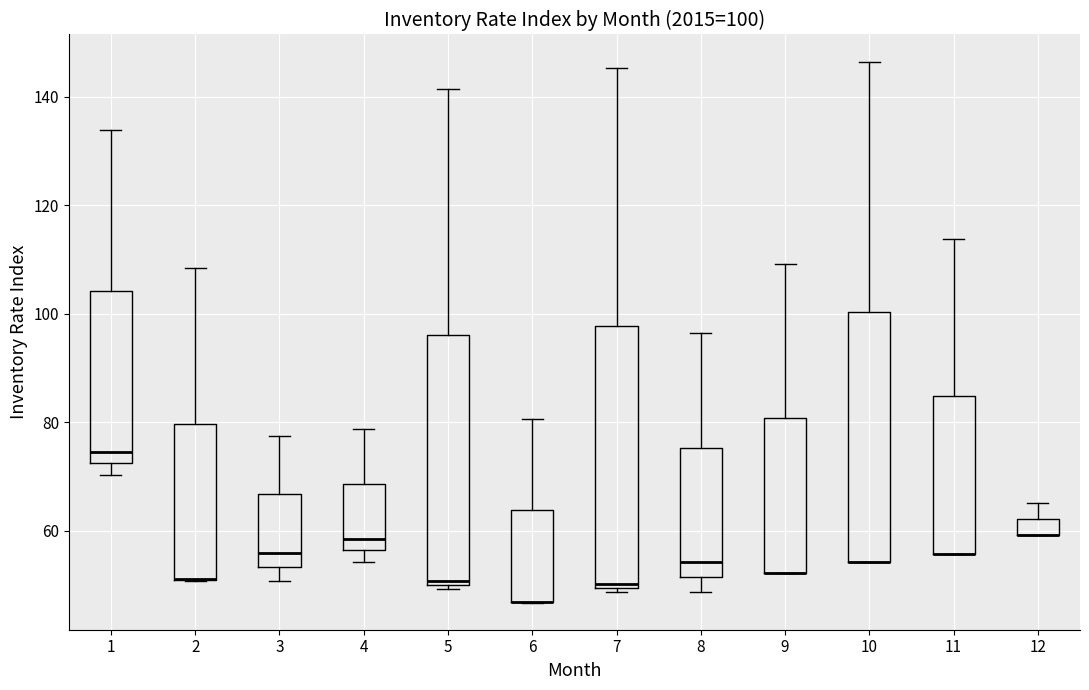

Which box is the tallest, from its lower edge to its upper edge?

7